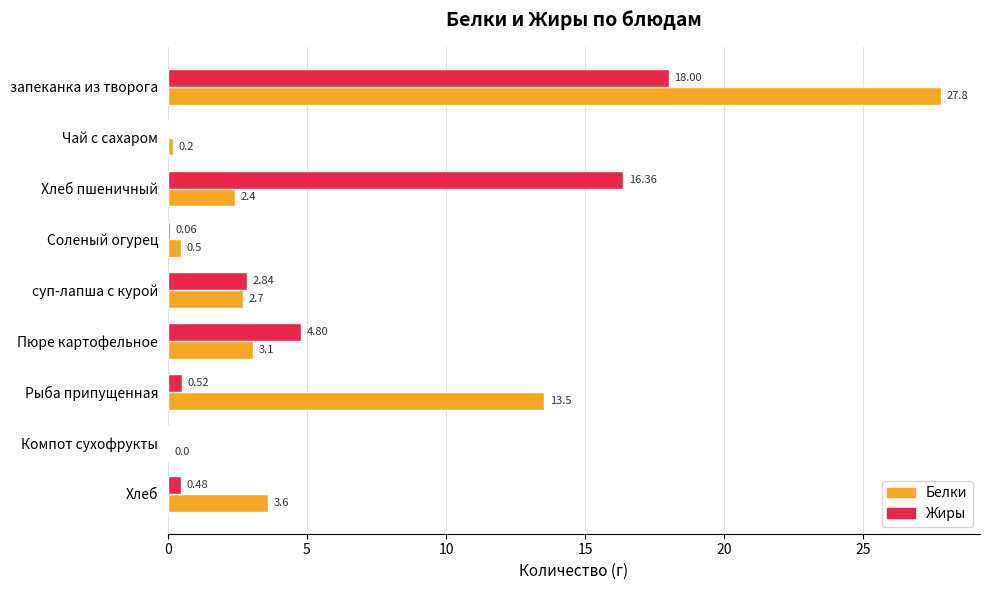

Which series has the largest range (max minus min)?

Белки